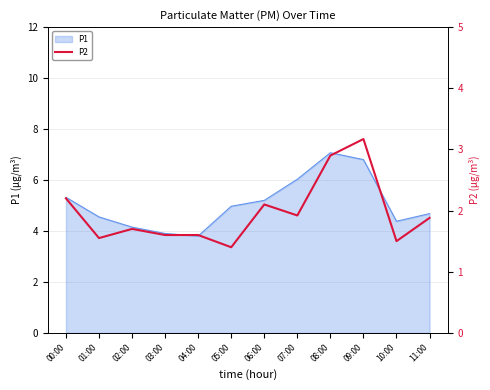

What is the label of the 8th point from the right?

04:00